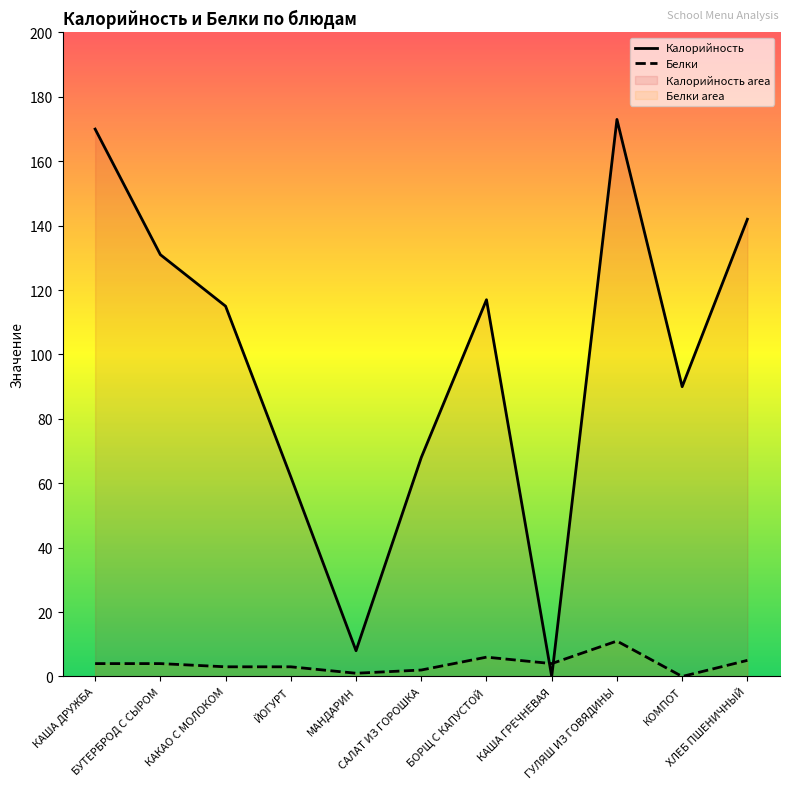

Which series has the largest total across all categories?

Калорийность